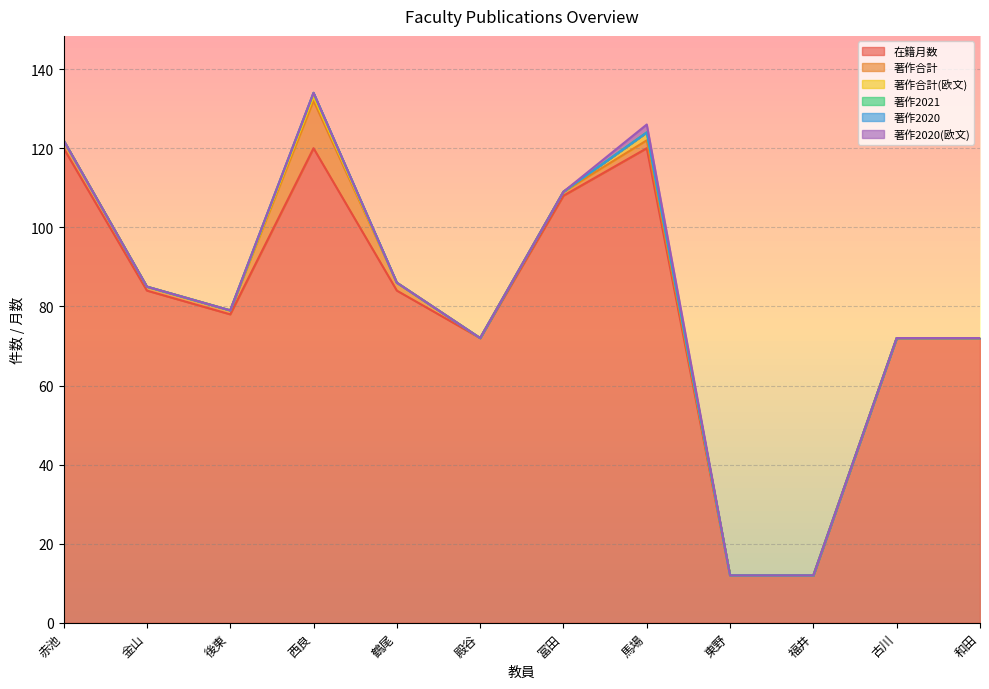

What is the maximum value shown in the chart?

120